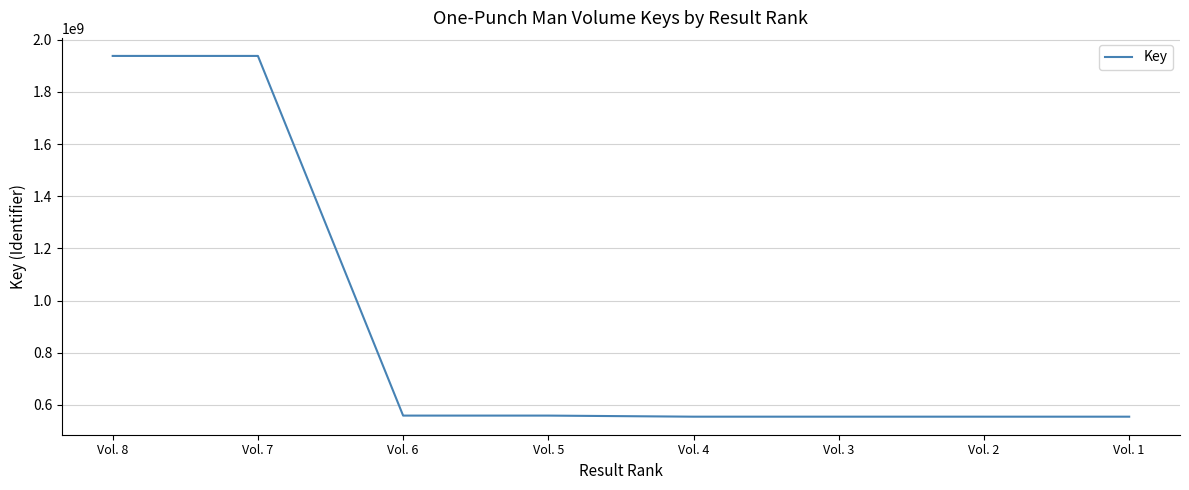

Which has a higher value, Vol. 4 or Vol. 8?

Vol. 8